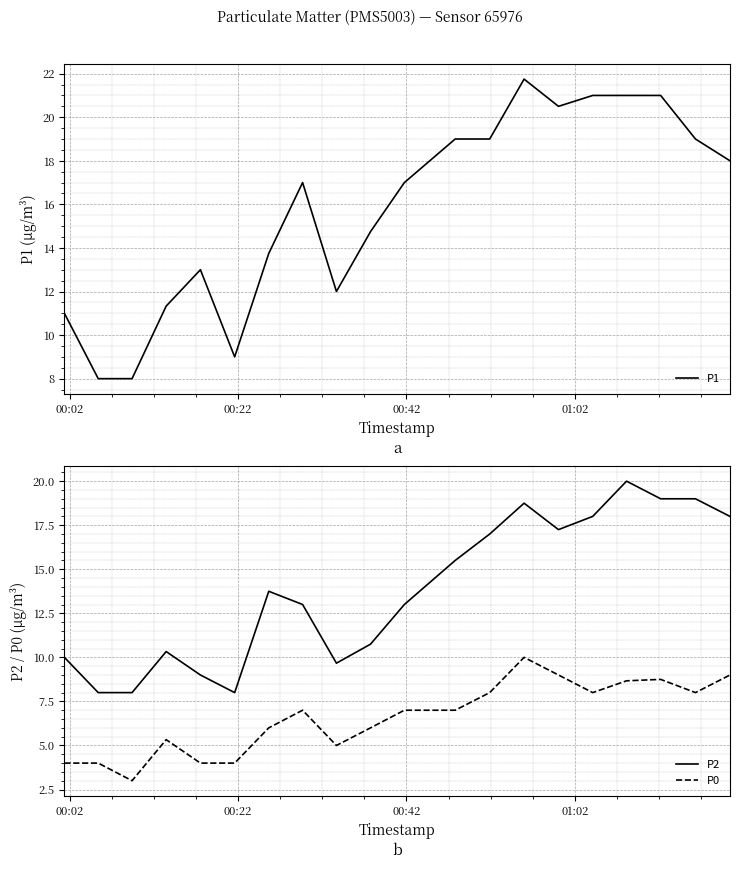

True or false: P0 and P1 cross at least once.

False